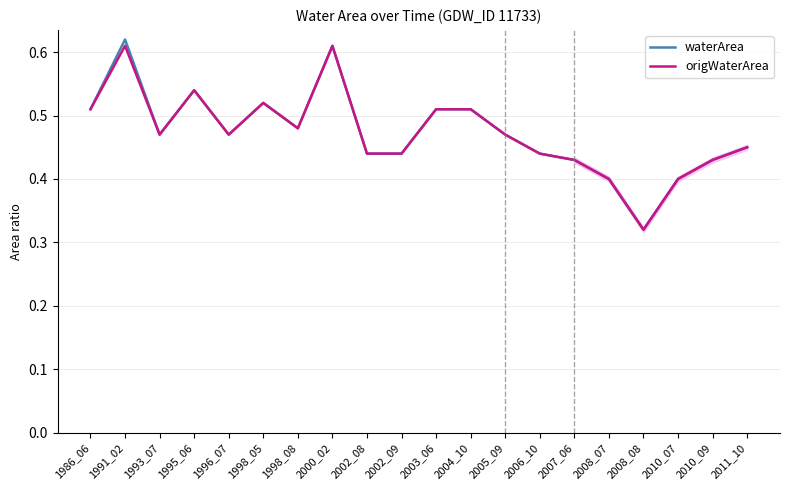

Which series has the widest spread of values?

waterArea